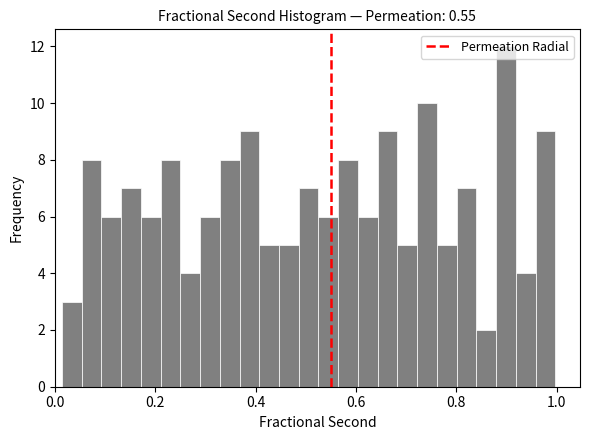

Around what value on the x-axis is the tallest bar? Give the approximate position of its centre, as read against the axis.

0.90